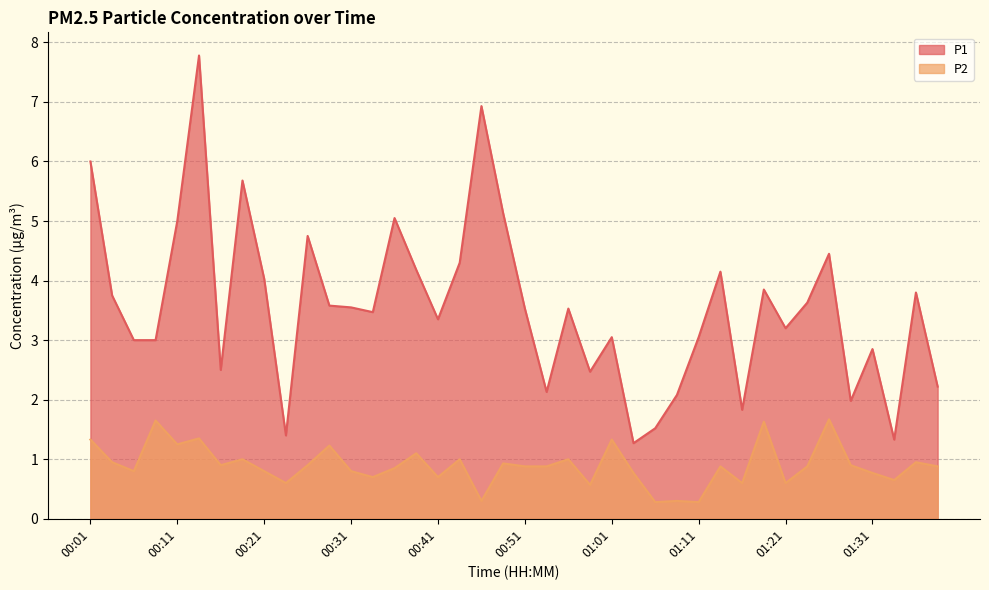

Reading left to right, list all the values displayed in this chart.

P1: 6.0	3.8	3.0	3.0	5.0	7.8	2.5	5.7	4.0	1.4	4.8	3.6	3.5	3.5	5.0	4.2	3.4	4.3	6.9	5.1	3.5	2.1	3.5	2.5	3.0	1.3	1.5	2.1	3.0	4.2	1.8	3.9	3.2	3.6	4.5	2.0	2.9	1.3	3.8	2.2
P2: 1.3	0.9	0.8	1.6	1.2	1.4	0.9	1.0	0.8	0.6	0.9	1.2	0.8	0.7	0.8	1.1	0.7	1.0	0.3	0.9	0.9	0.9	1.0	0.6	1.3	0.8	0.3	0.3	0.3	0.9	0.6	1.6	0.6	0.9	1.7	0.9	0.8	0.7	0.9	0.9